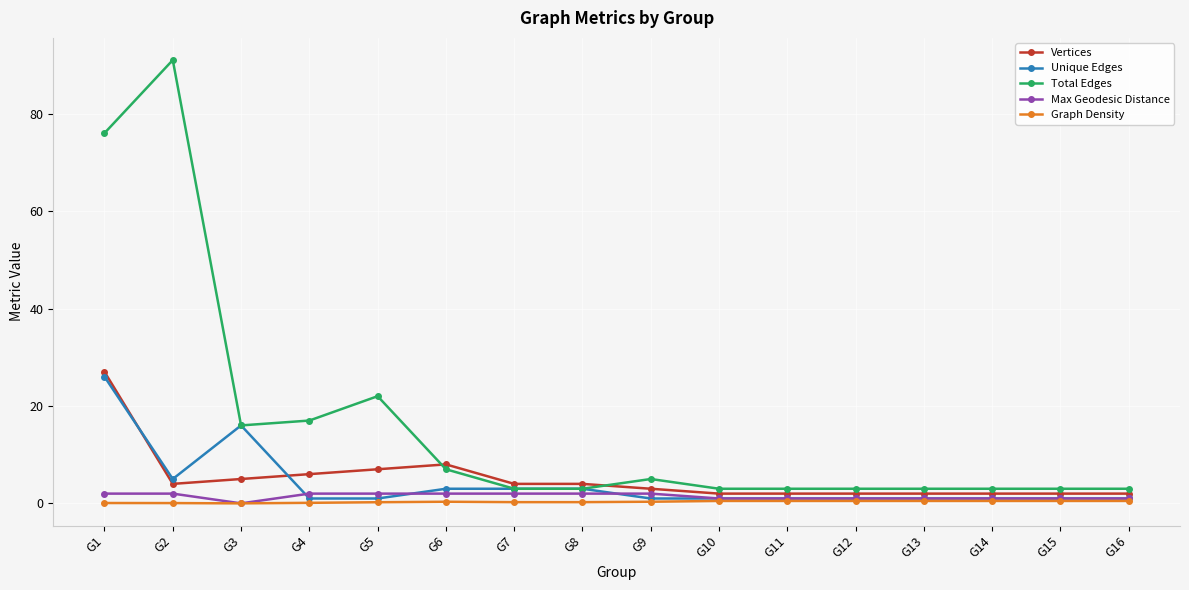

At which category does Unique Edges reach its first local peak?

G3